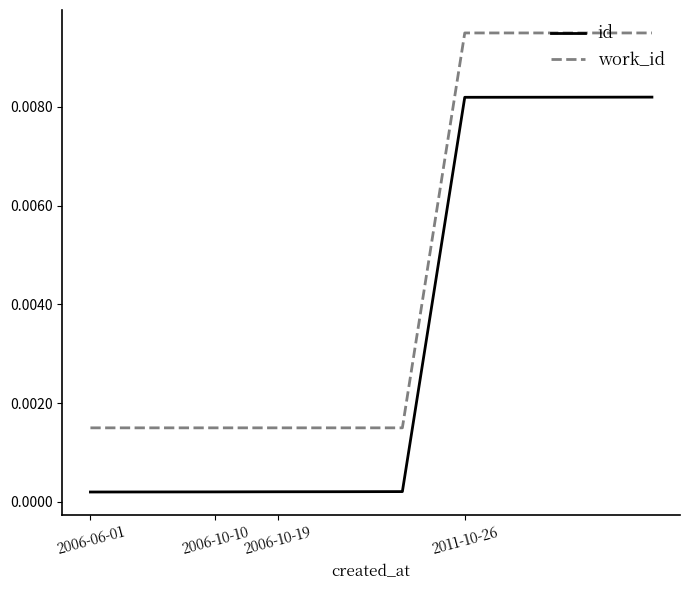

Rank the series by their average value, from lowest to highest.

id, work_id